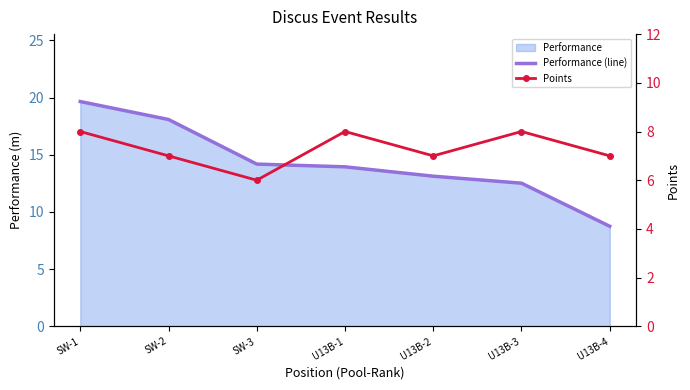

List the series in order of their peak value, highest first.

Performance (line), Points